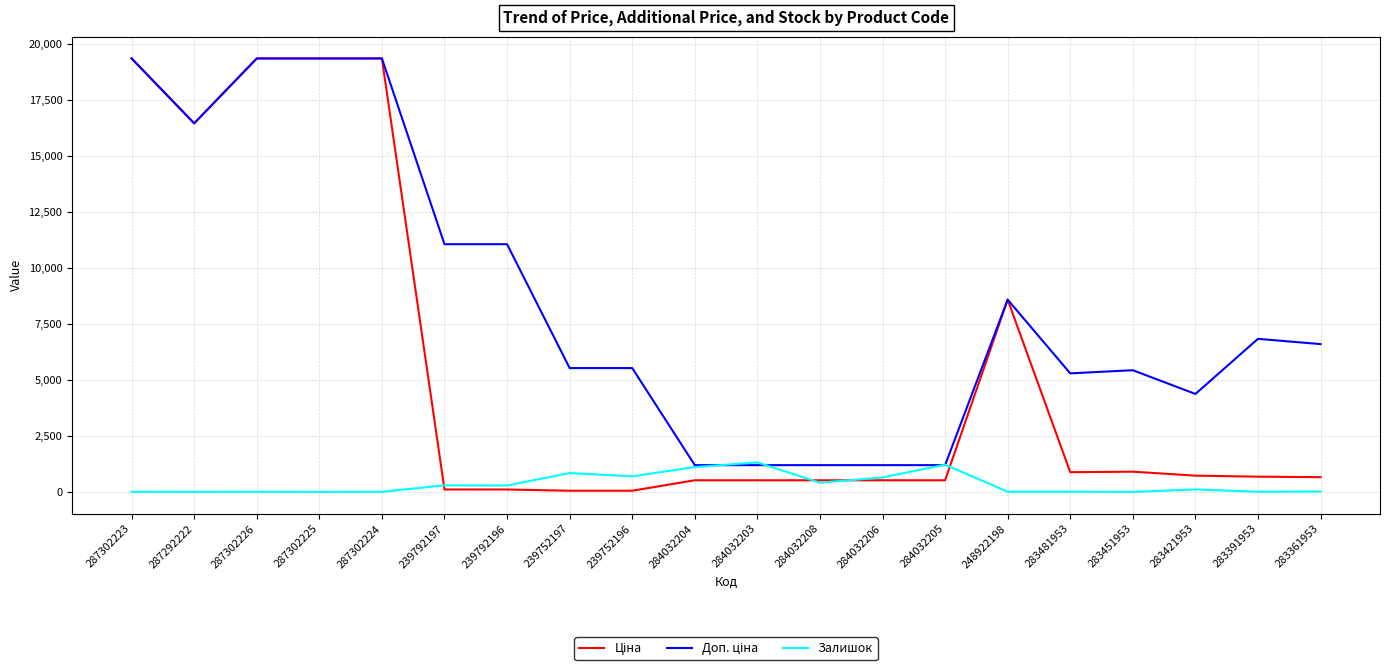

The Залишок series shows 845.0 at 239752197. True or false?

True